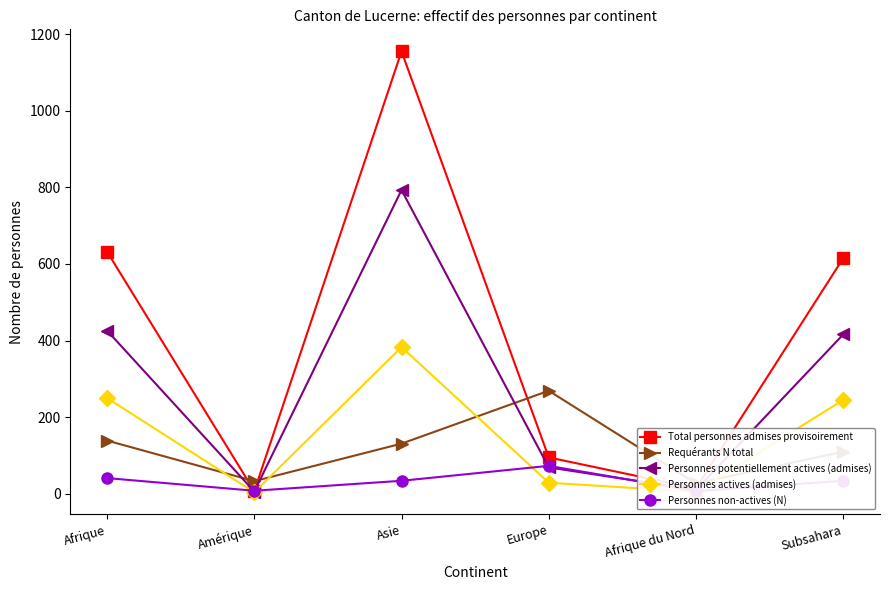

At which category does the chart reach its minimum across all series?

Amérique